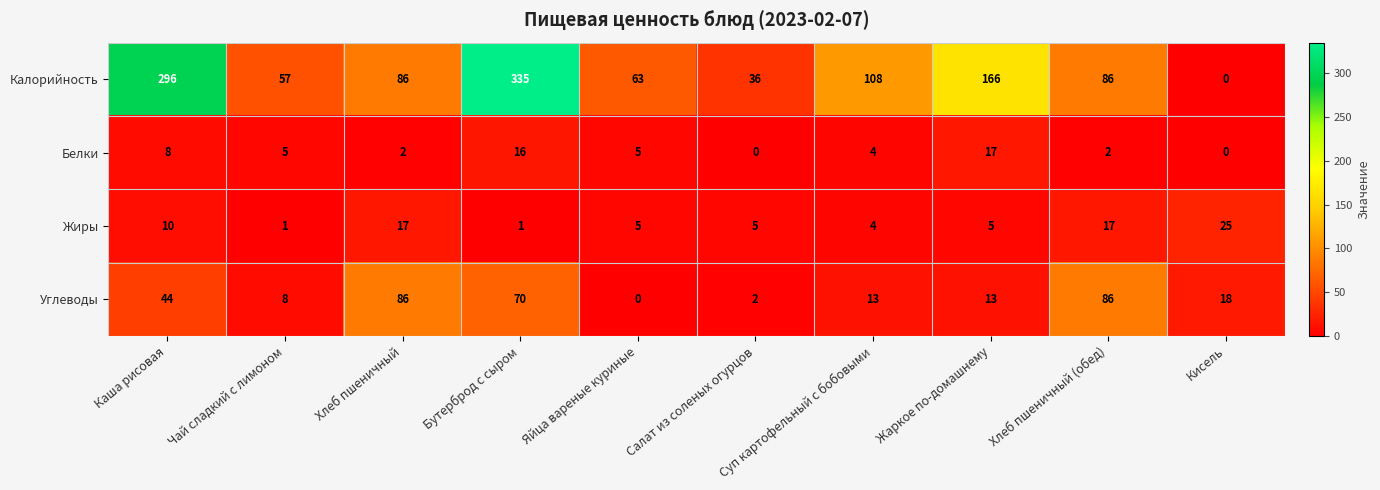

The value of Белки at Салат из соленых огурцов is 0. True or false?

True